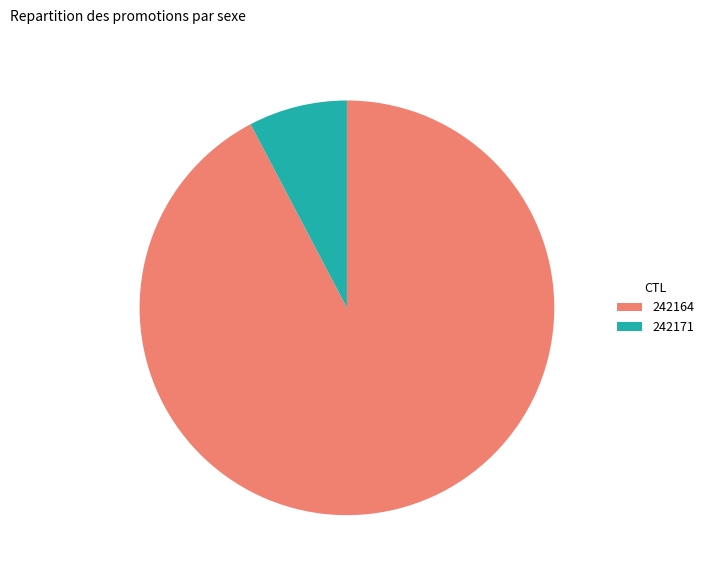

Is there a majority slice in this chart?

Yes